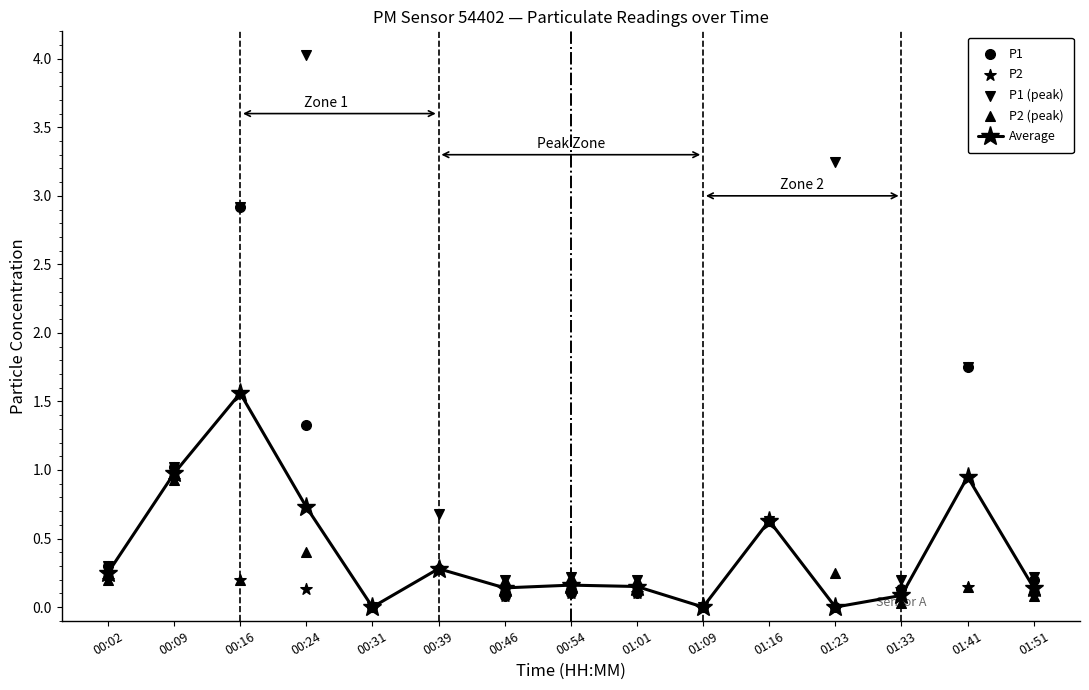

Is the value of Average at 00:54 greater than the value of P1 at 00:16?

No